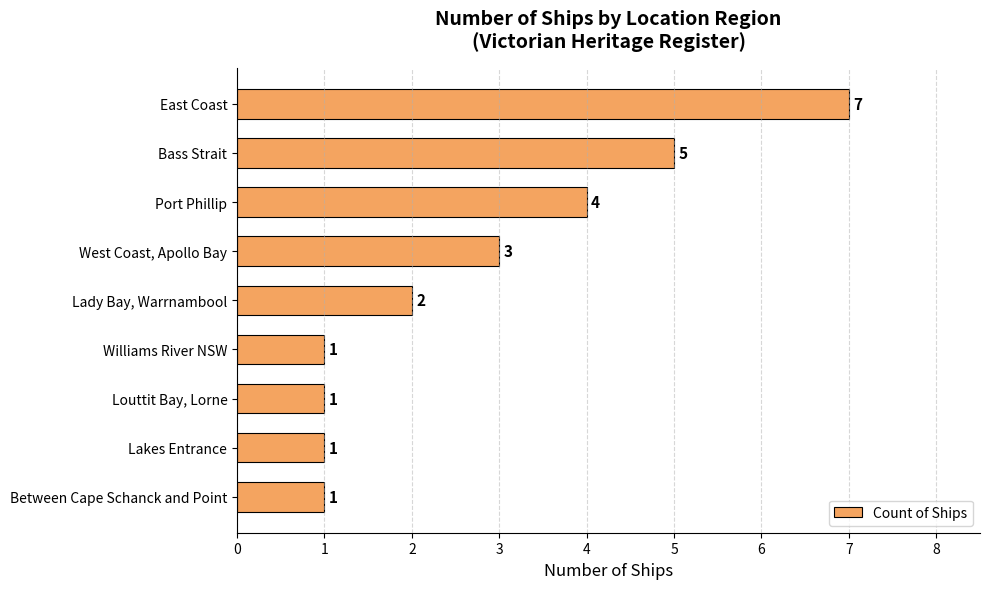

What is the ratio of the value at Lakes Entrance to the value at Lady Bay, Warrnambool?

0.5